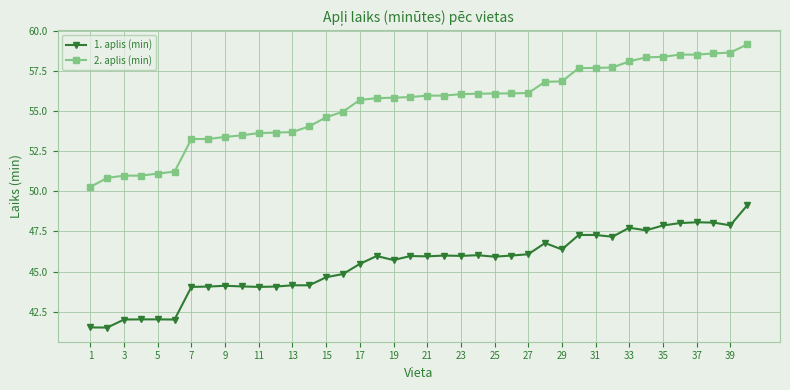

What is the smallest value displayed?

41.5